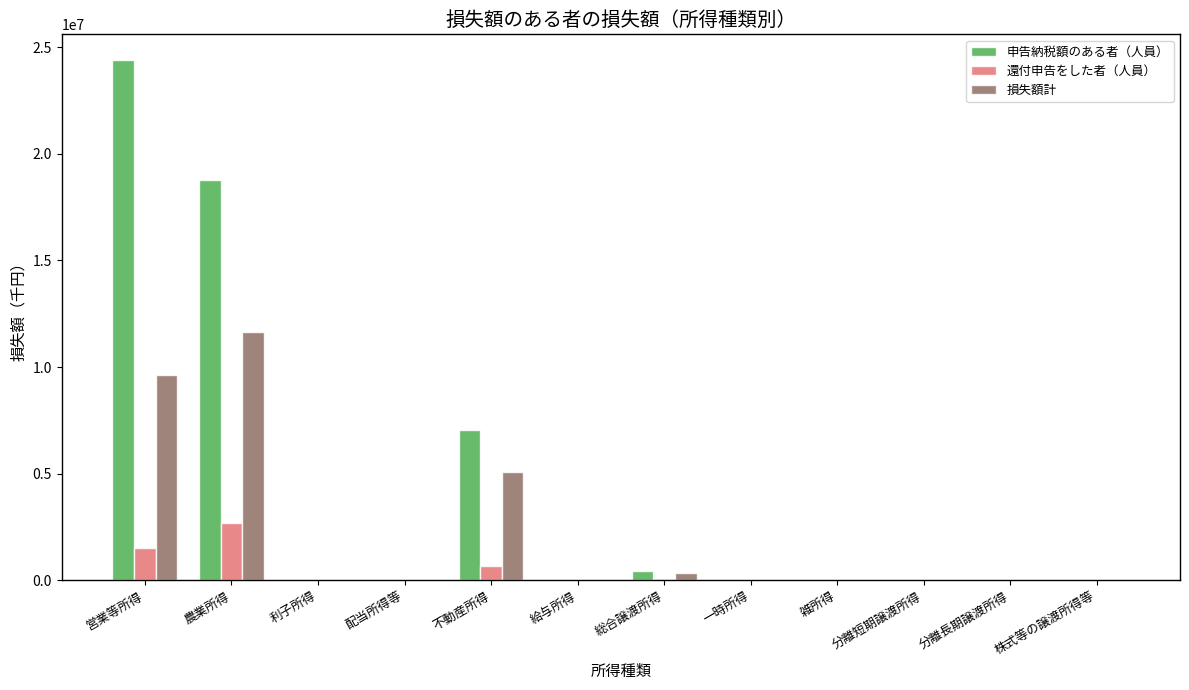

Is it true that 申告納税額のある者（人員） equals 0 at 利子所得?

True